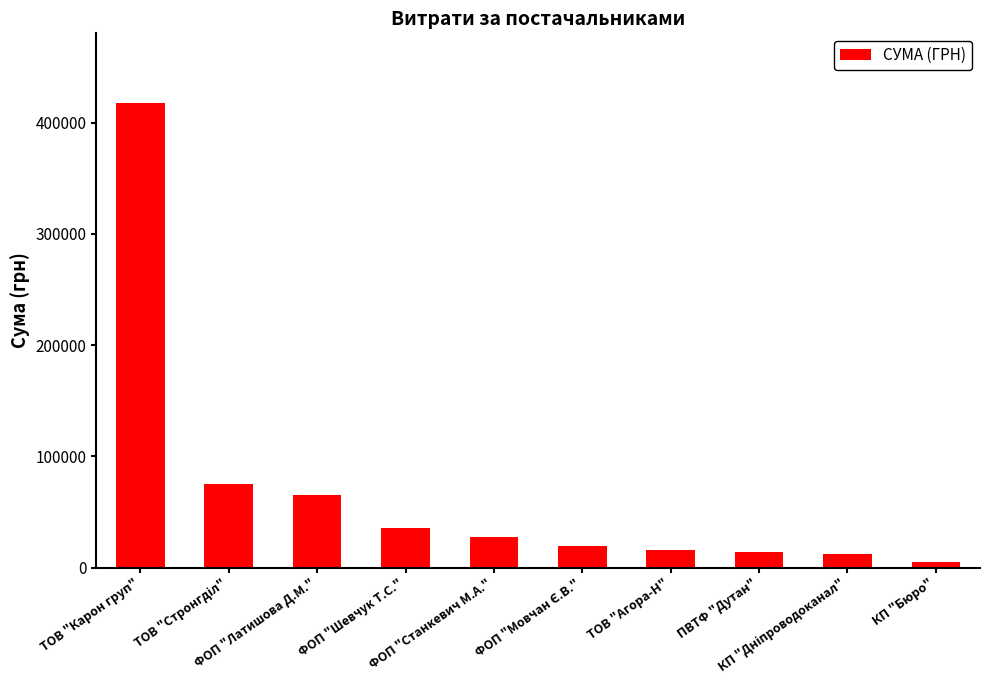

What is the greatest value displayed?

417514.7